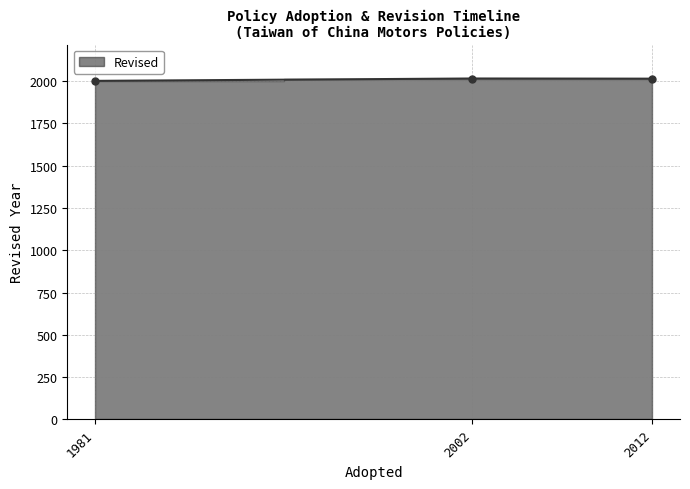

Which label corresponds to the largest value in the chart?

2002